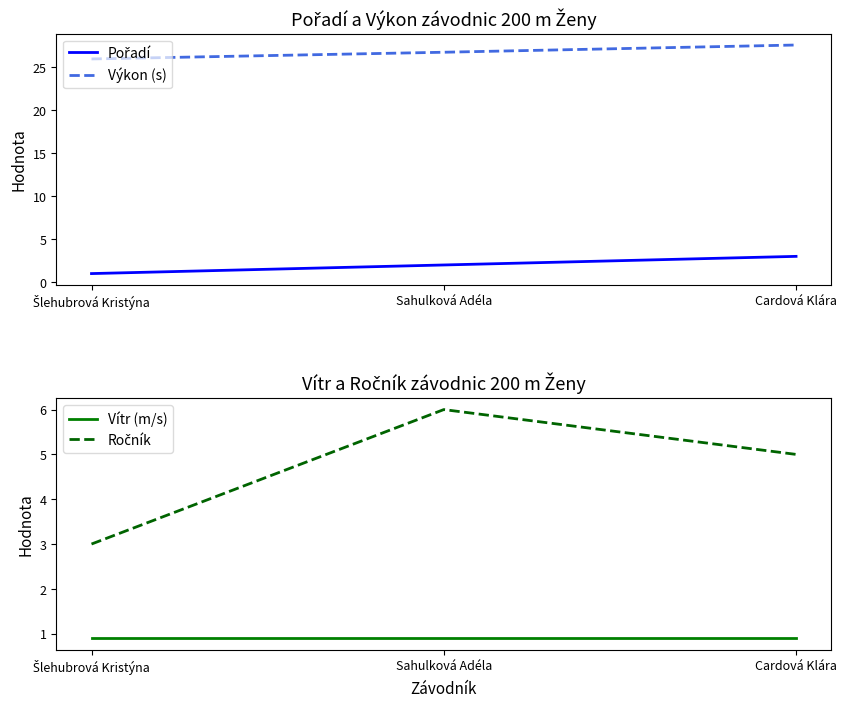

What position from the right is Sahulková Adéla?

2